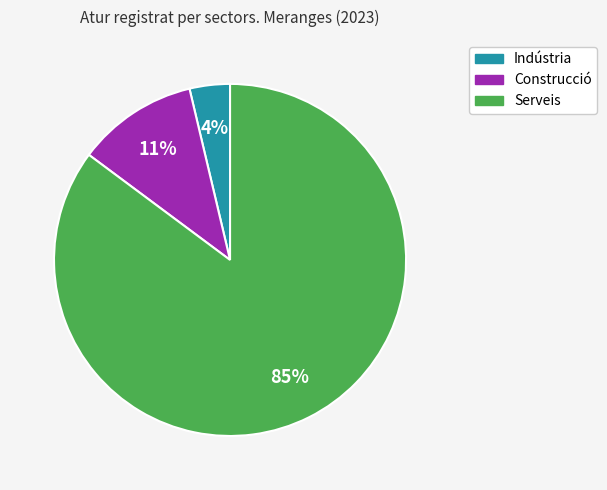

To the nearest percent, what is the average slice percentage?

33%